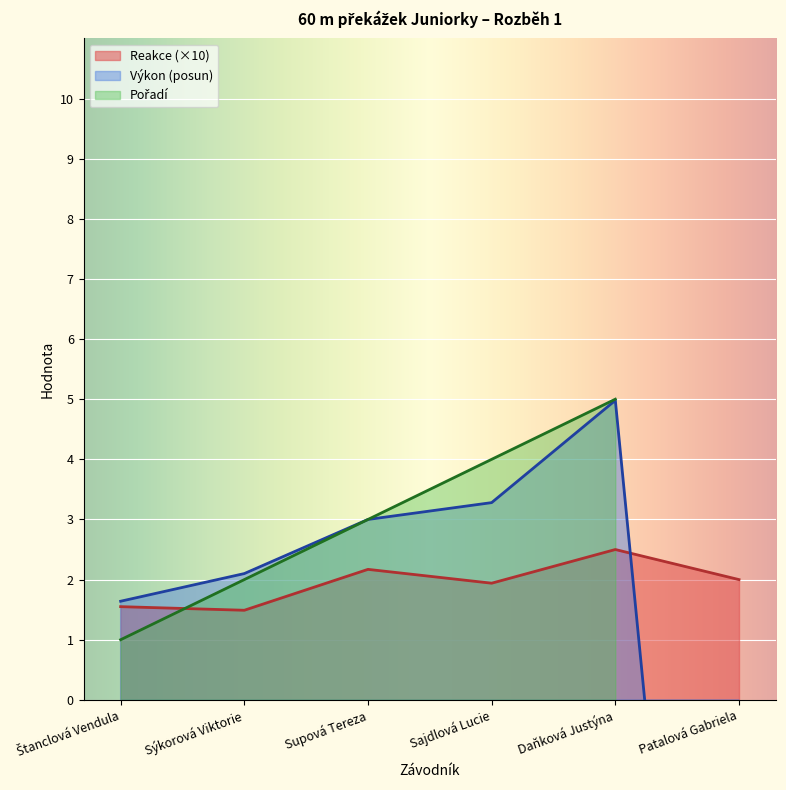

What is the difference between the Reakce values at Štanclová Vendula and Daňková Justýna?

0.9